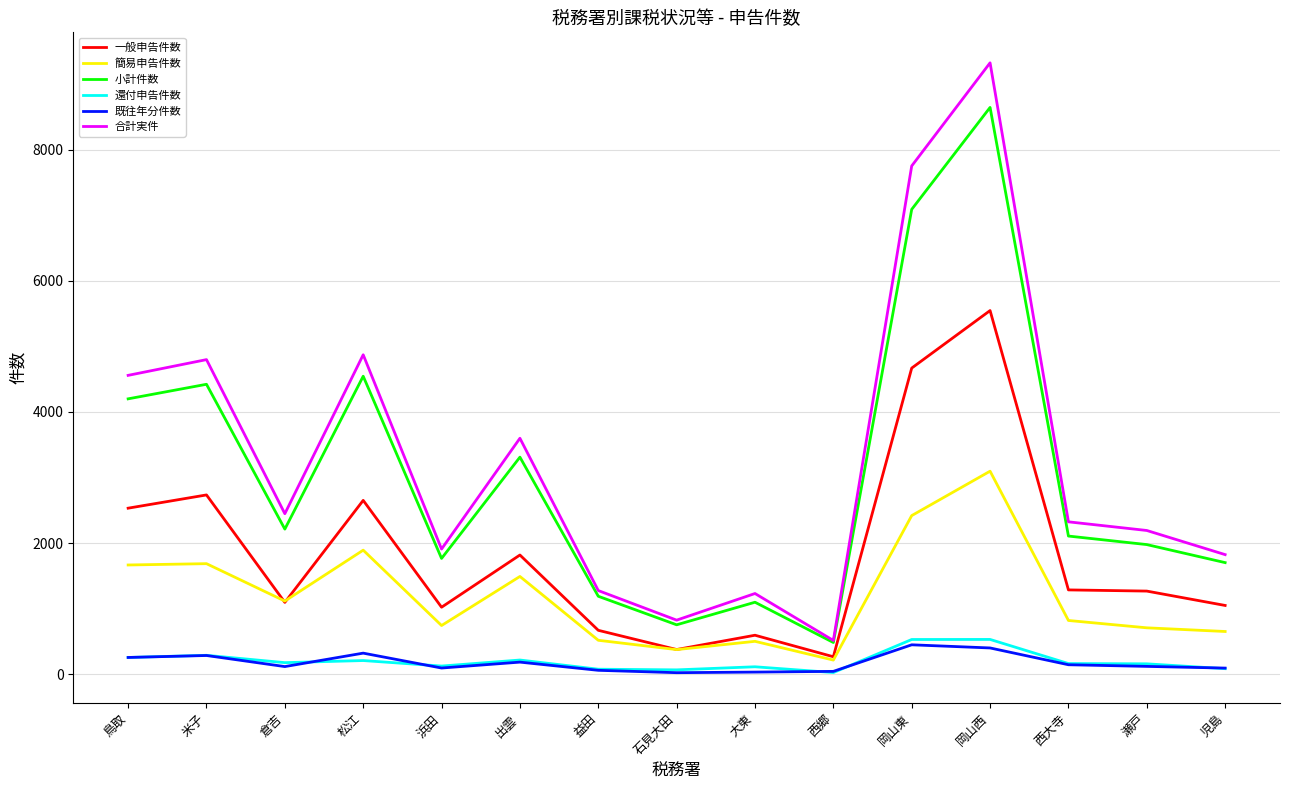

What is the total value across all series at 鳥取?

13472